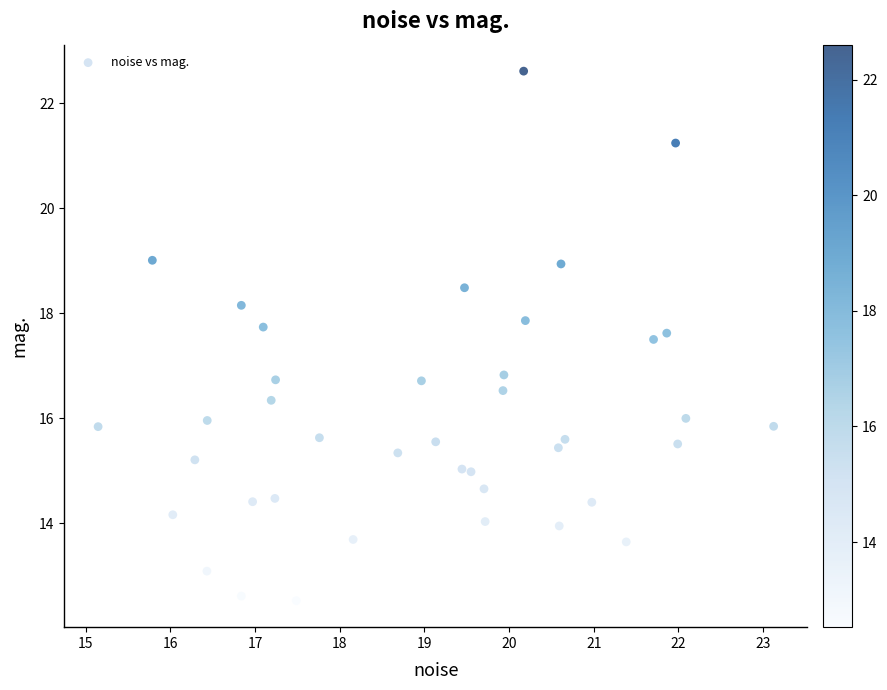

What is the range of X values (max minus min)?

8.0